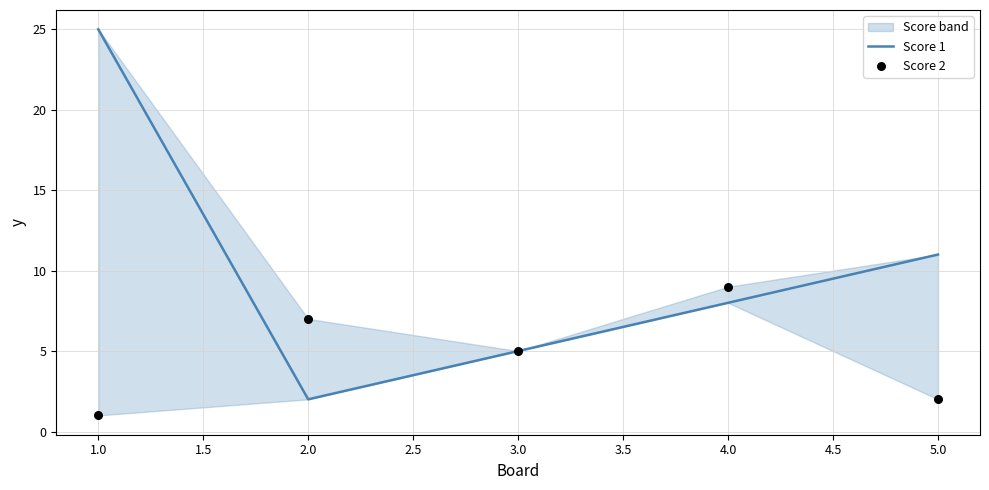

Is the value of Score 1 at 3.0 greater than the value of Score 2 at 3.0?

No